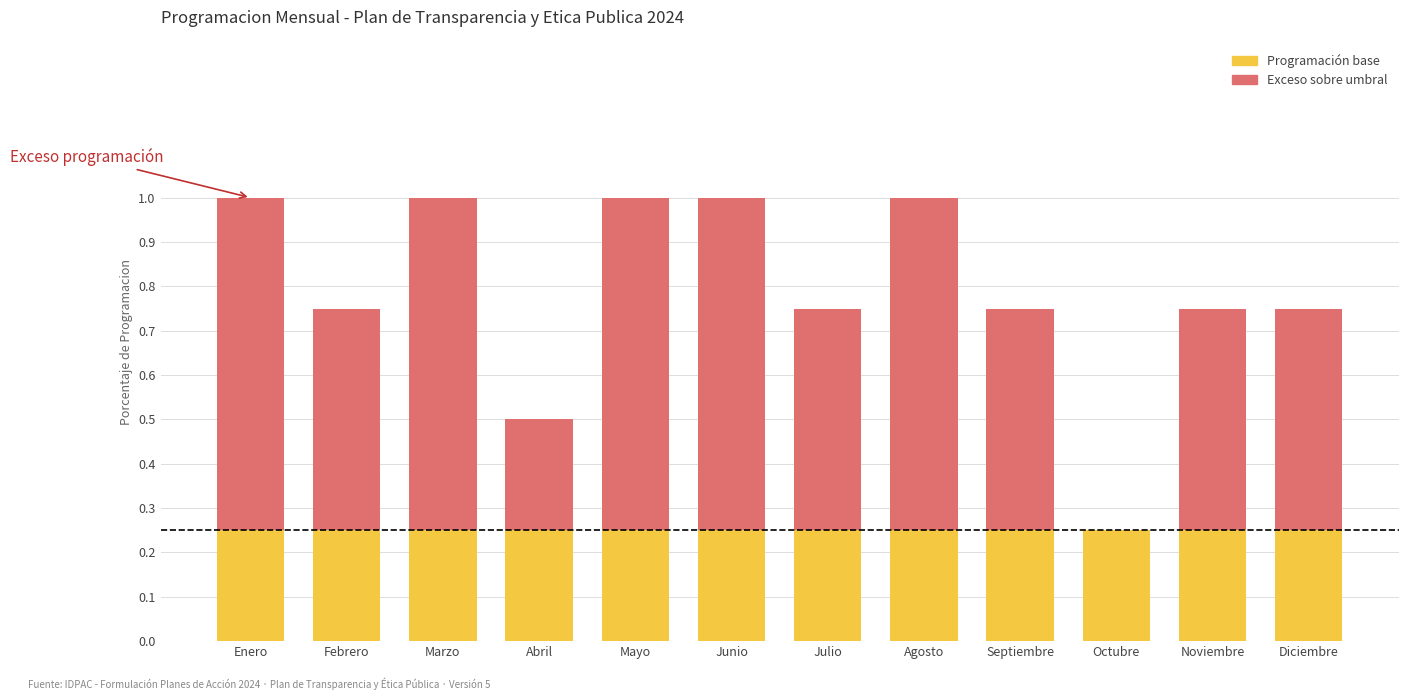

Does the chart contain stacked bars?

Yes